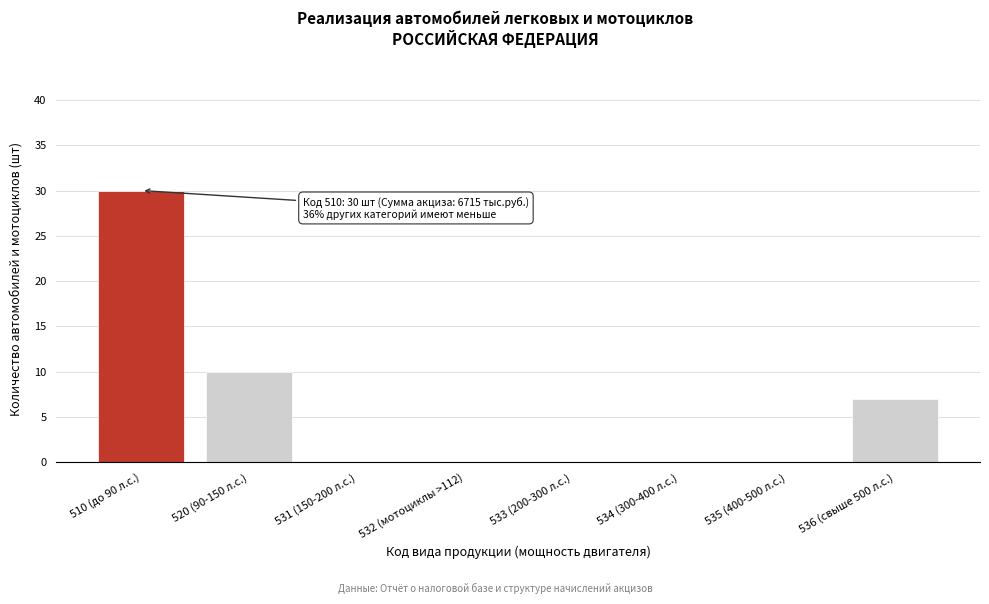

Reading right to left, what are all the values shown in this chart?

536 (свыше 500 л.с.)=7	535 (400-500 л.с.)=0	534 (300-400 л.с.)=0	533 (200-300 л.с.)=0	532 (мотоциклы >112)=0	531 (150-200 л.с.)=0	520 (90-150 л.с.)=10	510 (до 90 л.с.)=30